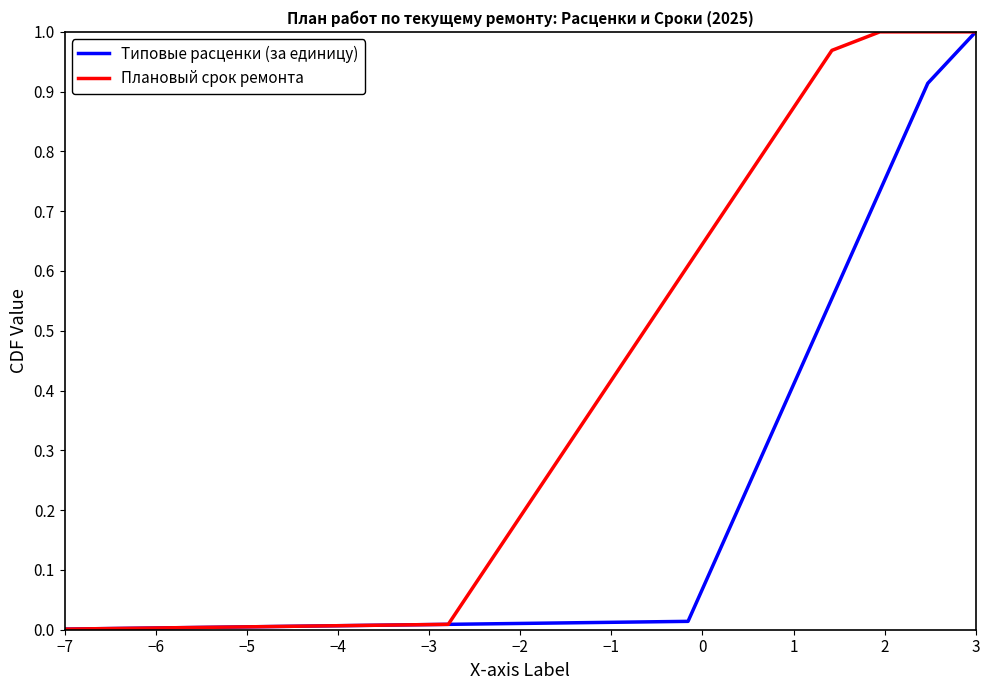

Rank the series by their average value, from highest to lowest.

Плановый срок ремонта, Типовые расценки (за единицу)